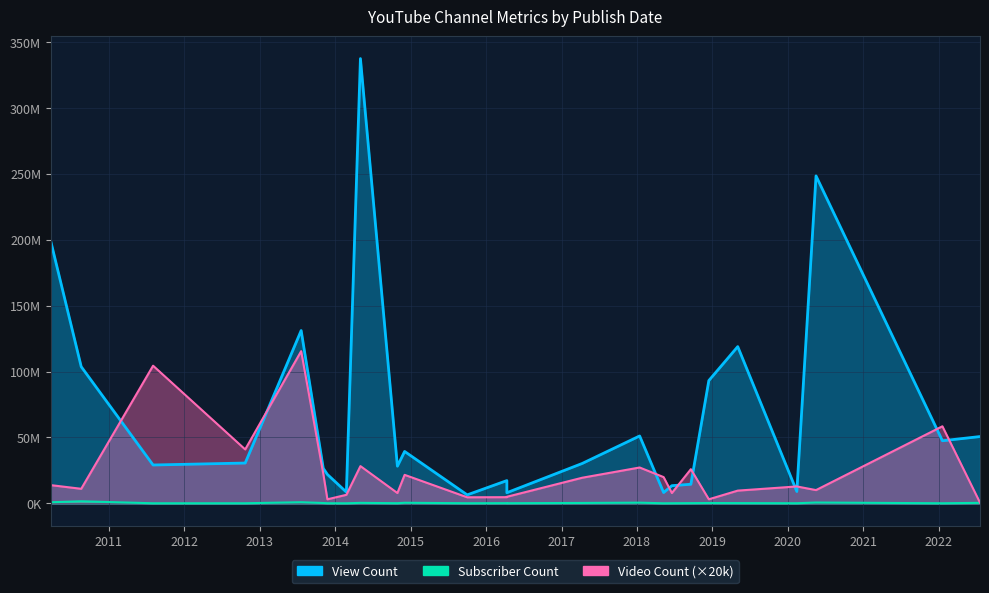

True or false: Video Count and Subscriber Count intersect in this chart.

False